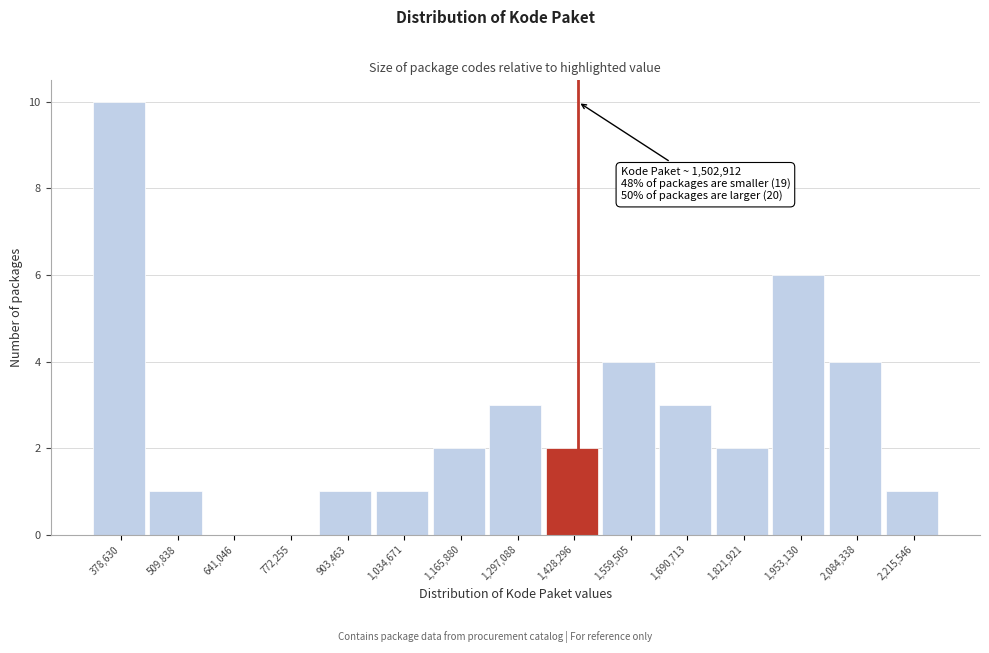

Reading left to right, list all the values displayed in this chart.

378,630=10	509,838=1	641,046=0	772,255=0	903,463=1	1,034,671=1	1,165,880=2	1,297,088=3	1,428,296=2	1,559,505=4	1,690,713=3	1,821,921=2	1,953,130=6	2,084,338=4	2,215,546=1